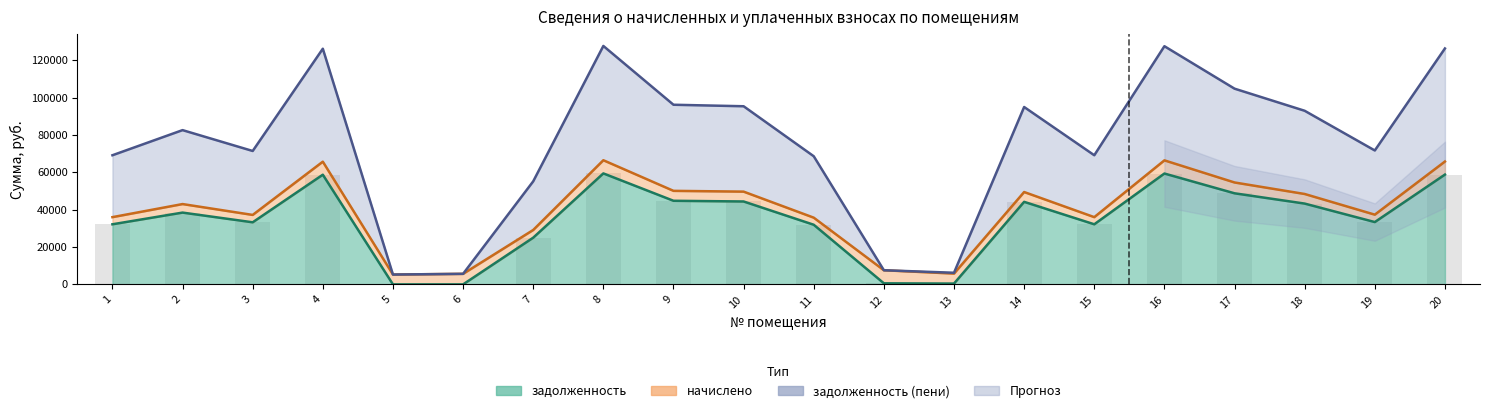

What is the difference between the values at 16 and 20?

563.3